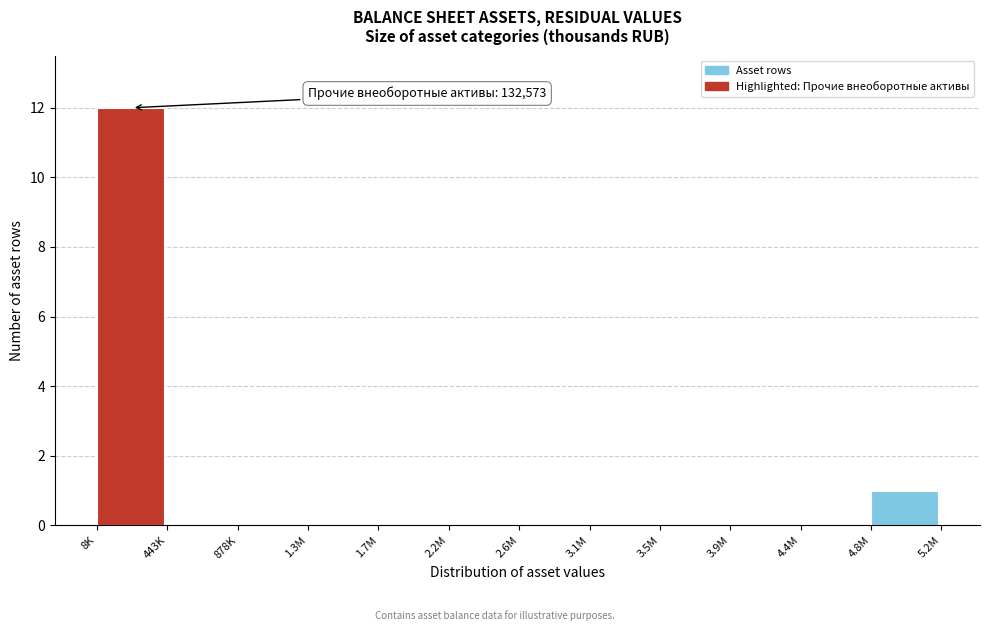

Reading right to left, list all the values displayed in this chart.

4.8M=1	4.4M=0	3.9M=0	3.5M=0	3.1M=0	2.6M=0	2.2M=0	1.7M=0	1.3M=0	878K=0	443K=0	8K=12